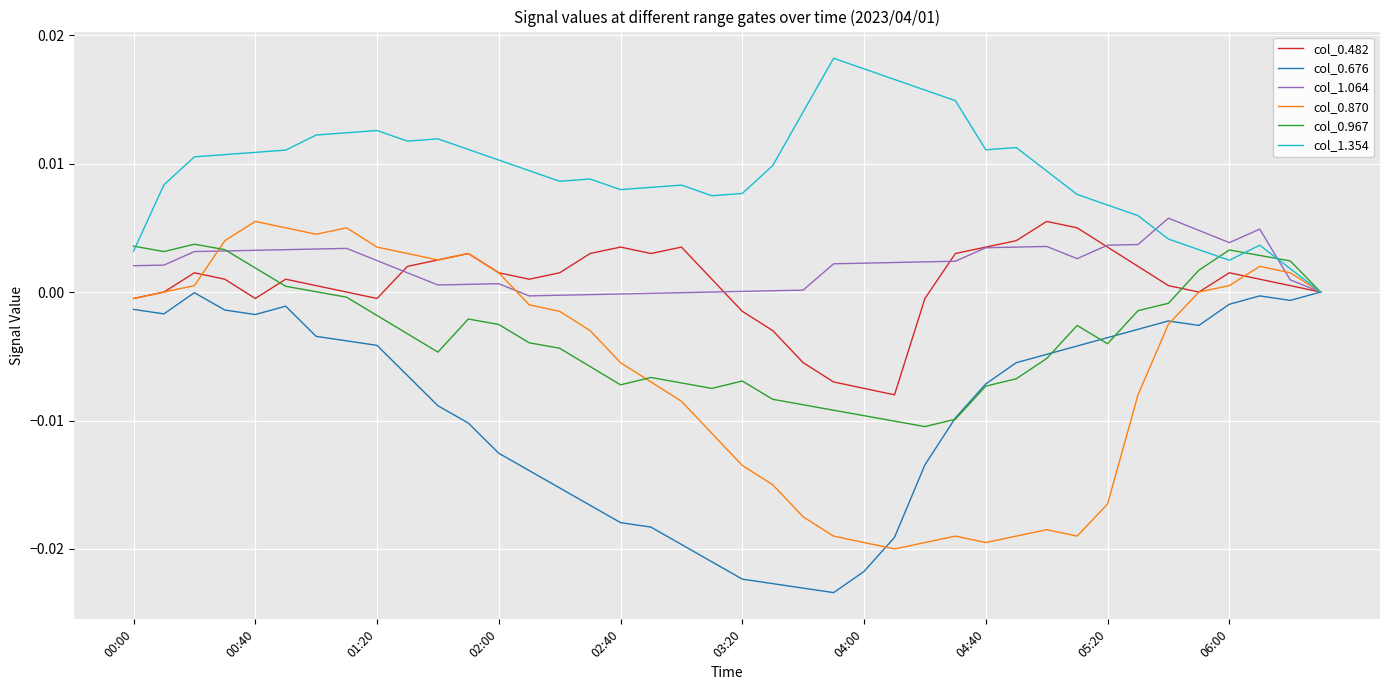

Which series has the widest spread of values?

col_0.870